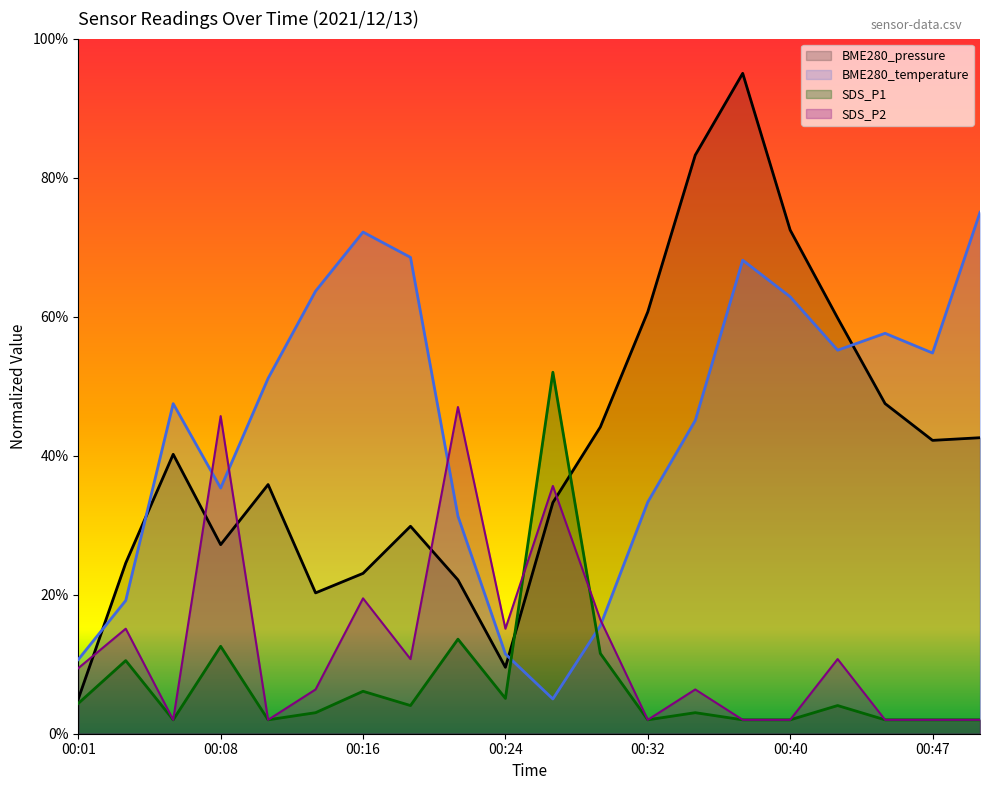

What is the value of the BME280_pressure point at the 14th from the left?

0.8